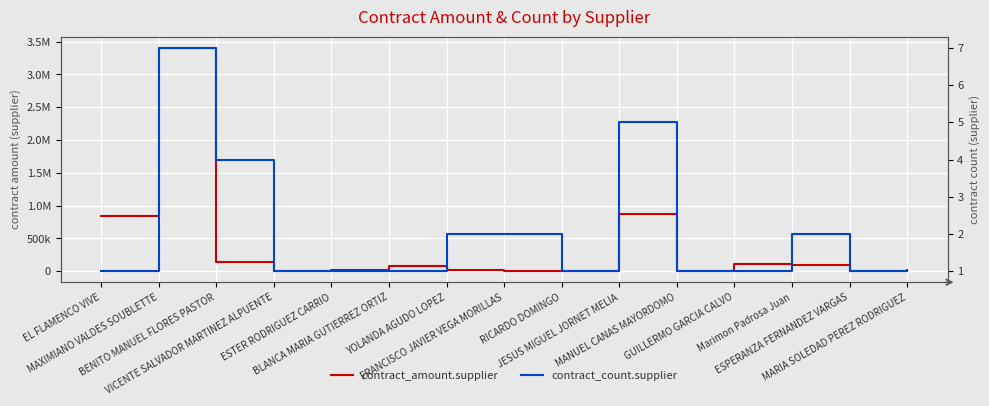

Where is contract_count.supplier nearest to the value 4?

BENITO MANUEL FLORES PASTOR